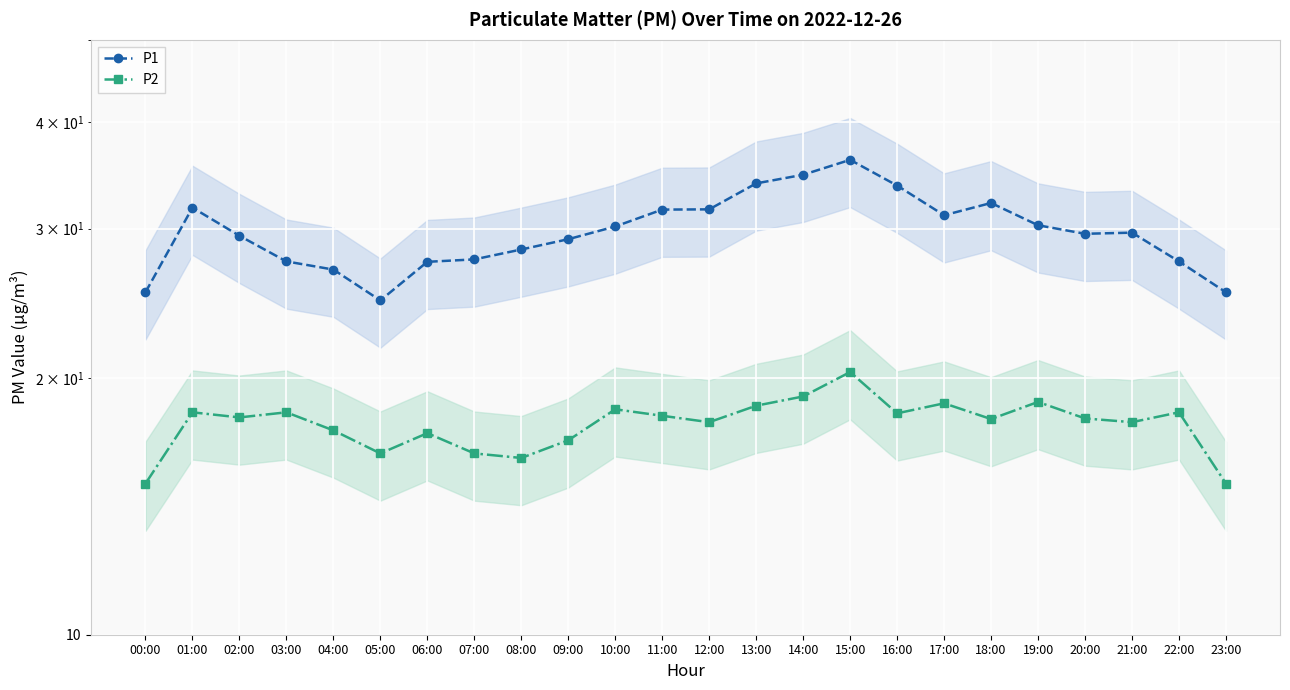

Which category has the highest value across all series?

15:00